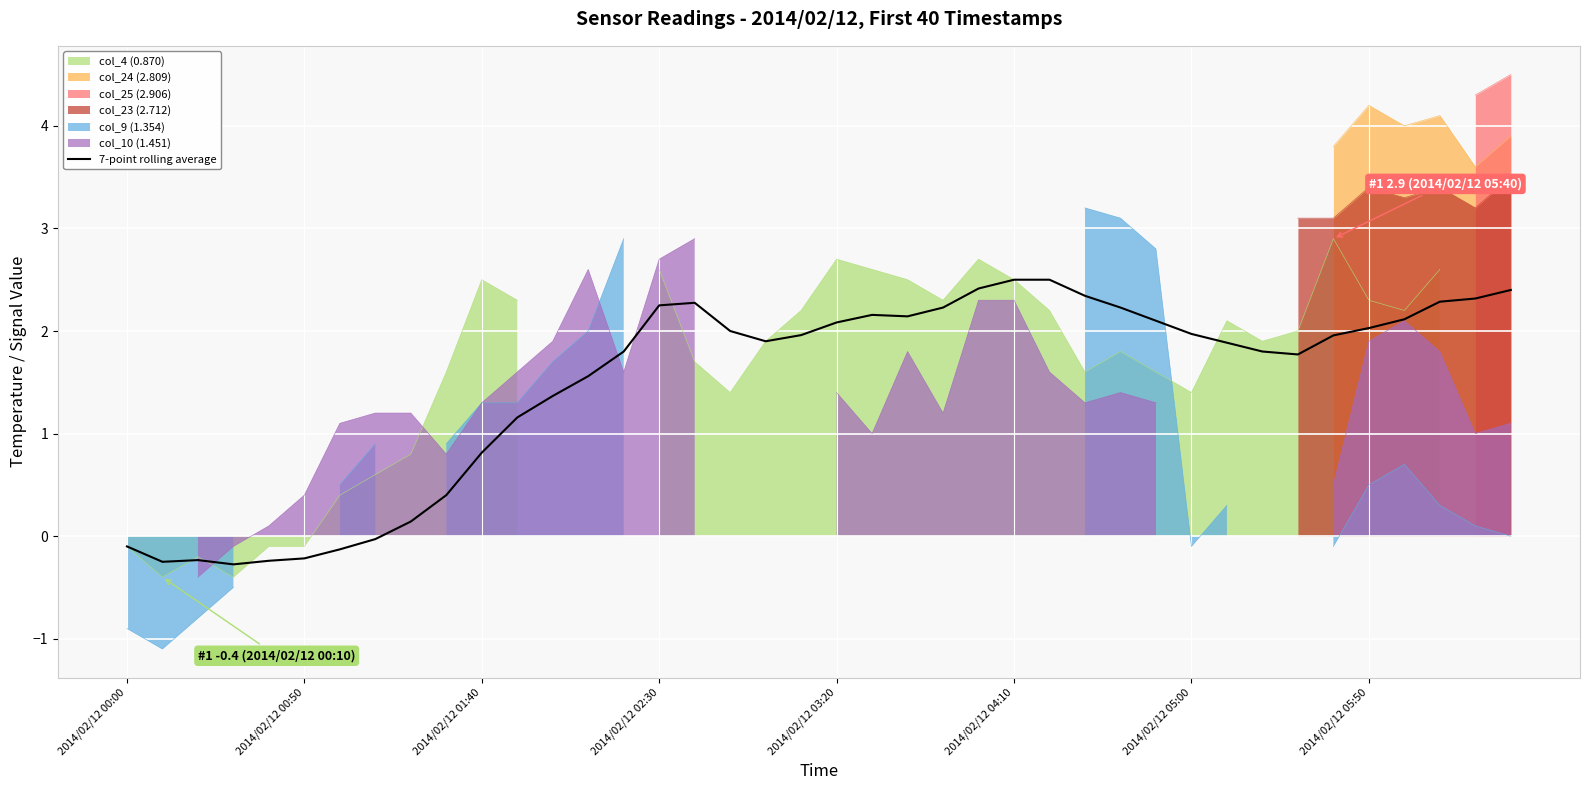

What is the average value?

1.5